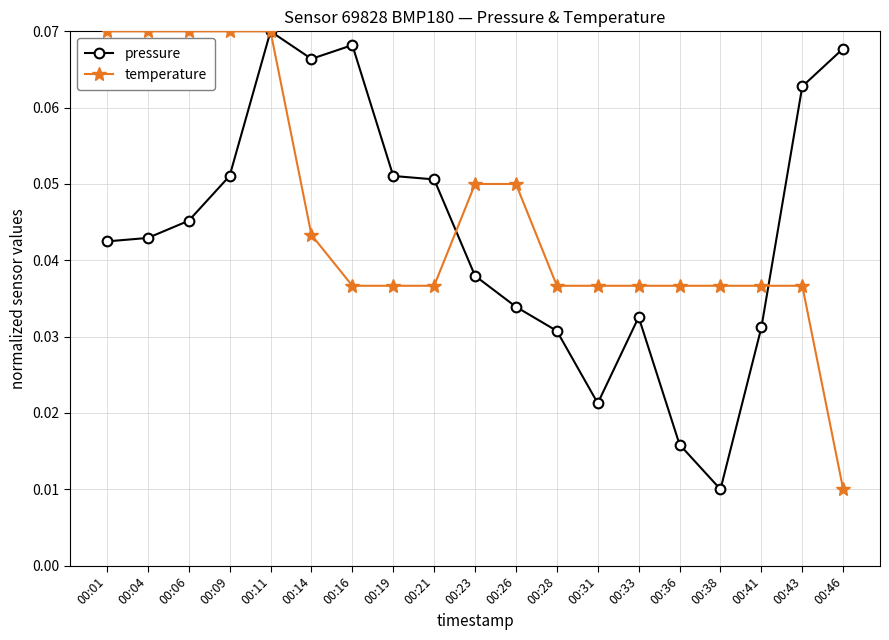

What are all the series names shown in the legend?

pressure, temperature